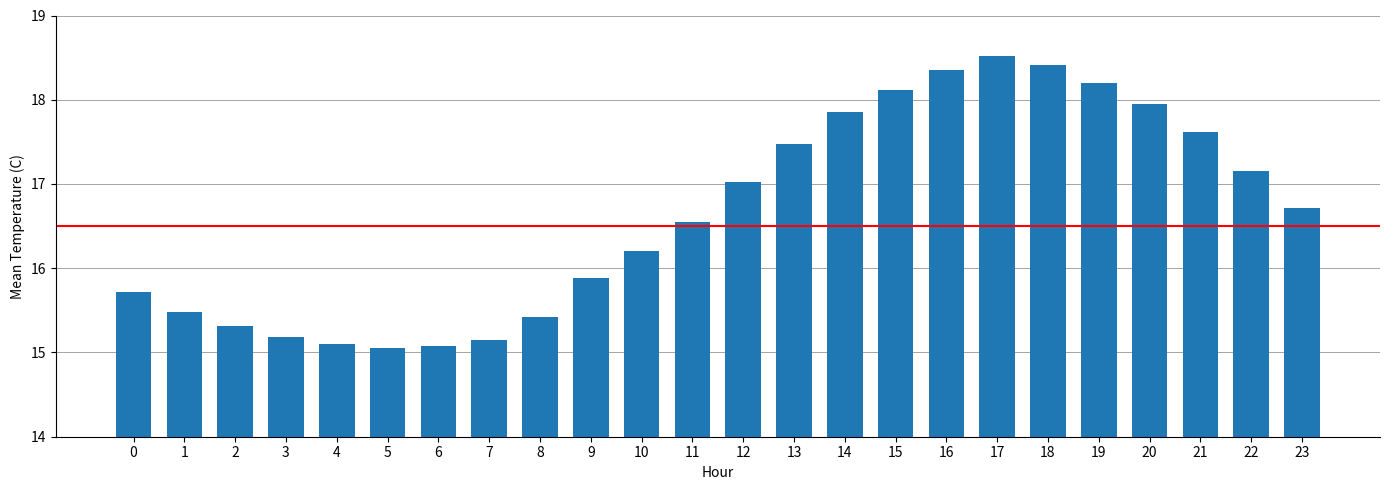

What is the sum of the values at 1 and 7?

30.6